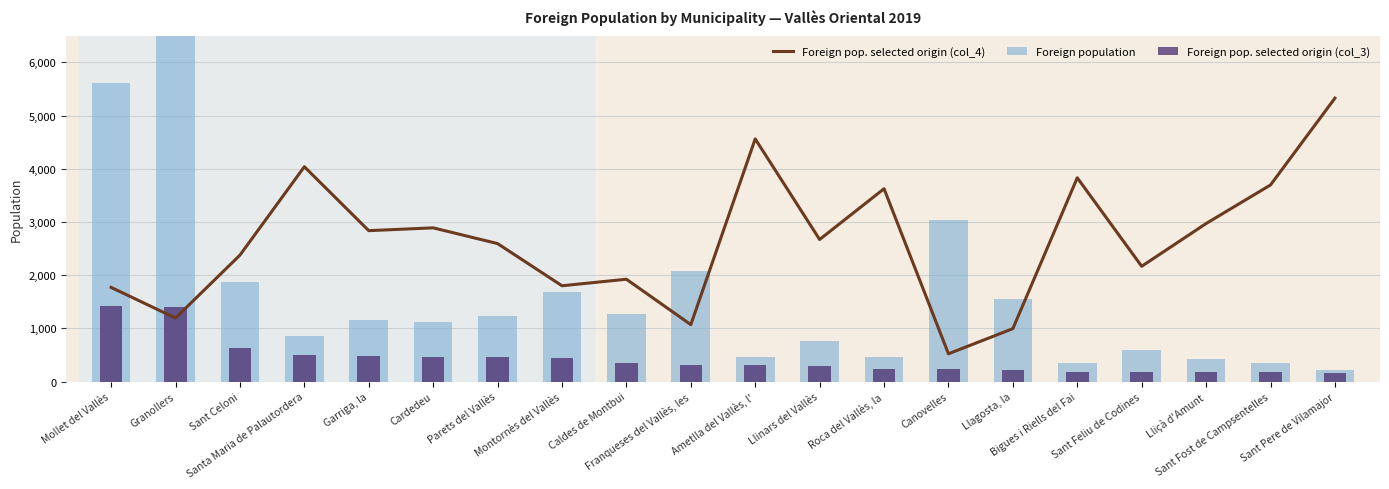

Which has a higher value, Granollers or Garriga, la?

Garriga, la